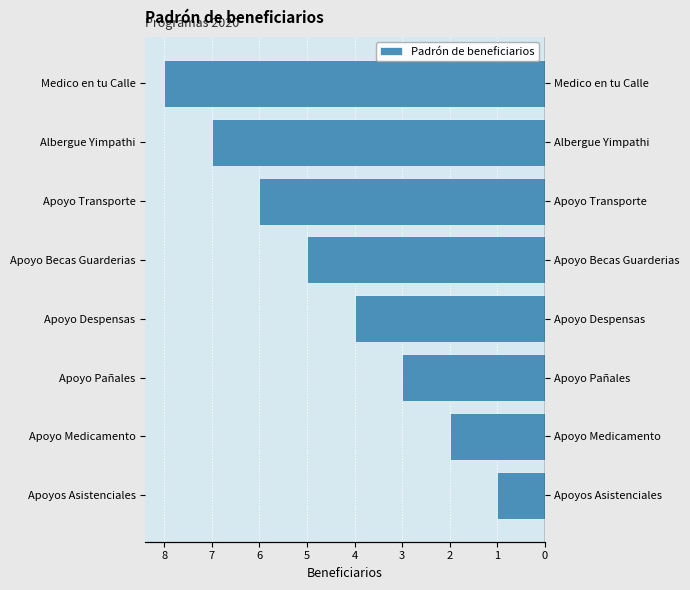

How many distinct data groups are displayed?

1